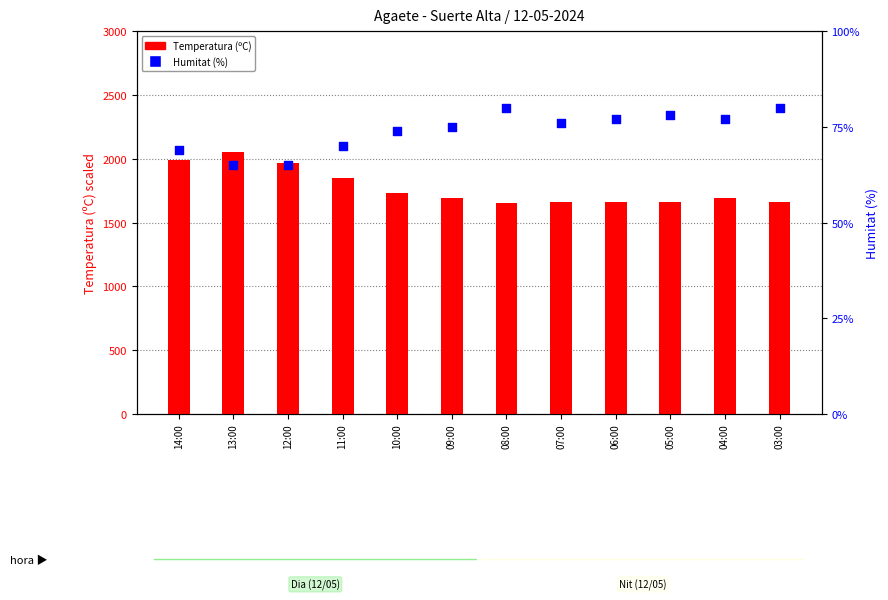

What are all the series names shown in the legend?

Temperatura (ºC), Humitat (%)